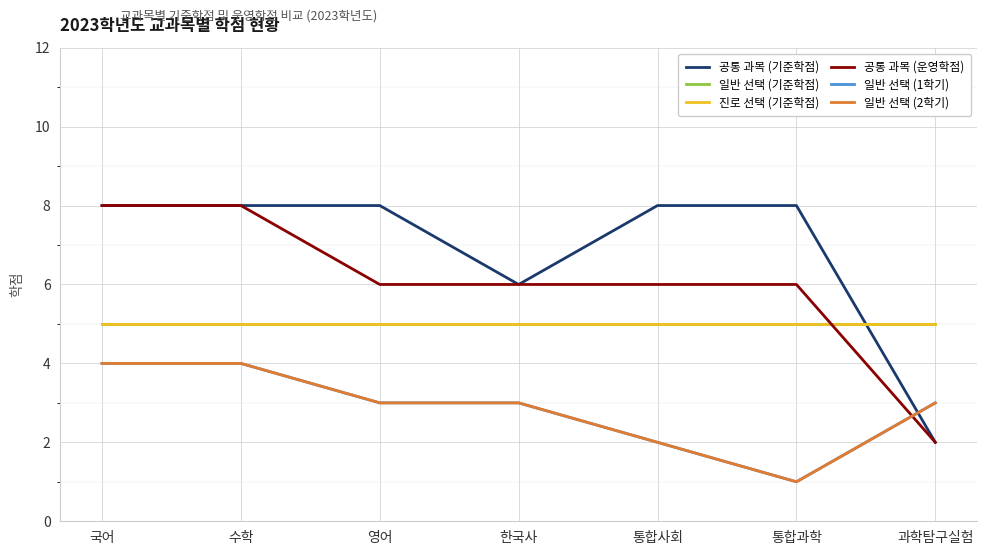

What is the label of the 6th point from the right?

수학